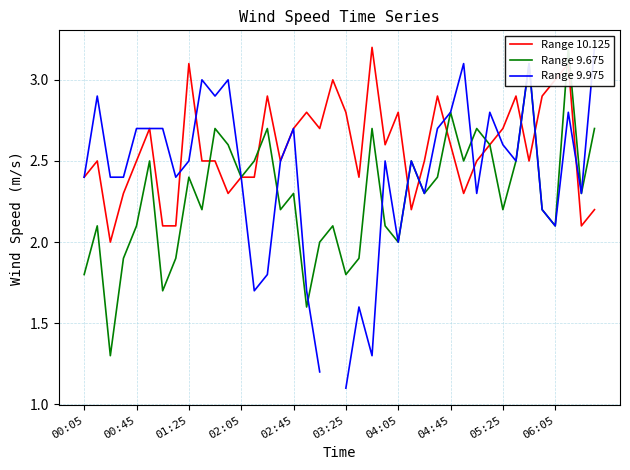

Which series has the widest spread of values?

Range 9.975